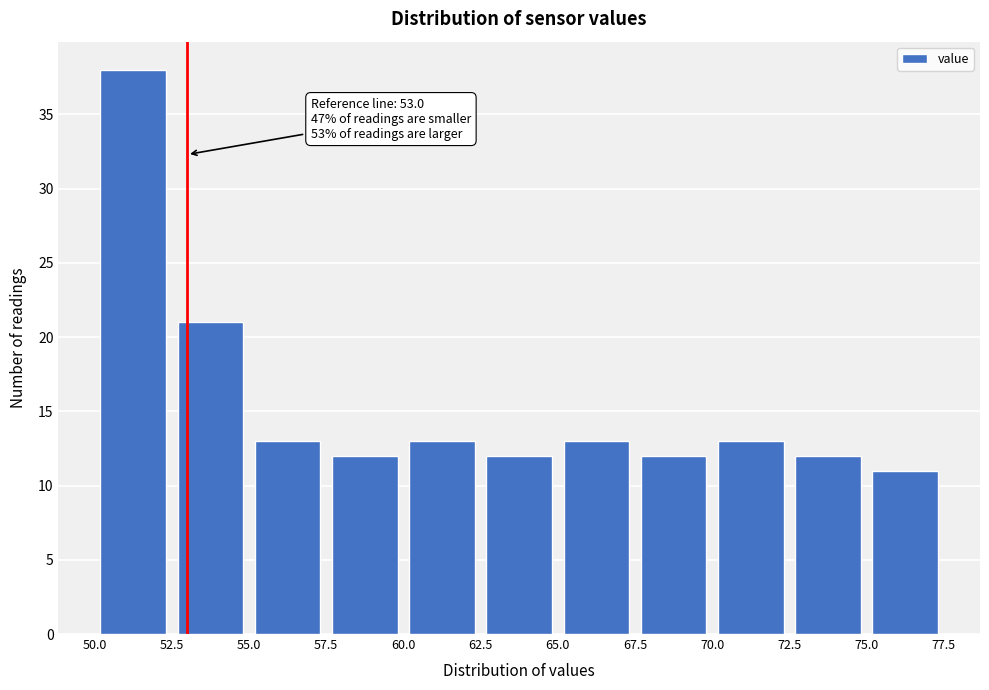

Over which range of the x-axis is the bar tallest?

50.0 to 52.5